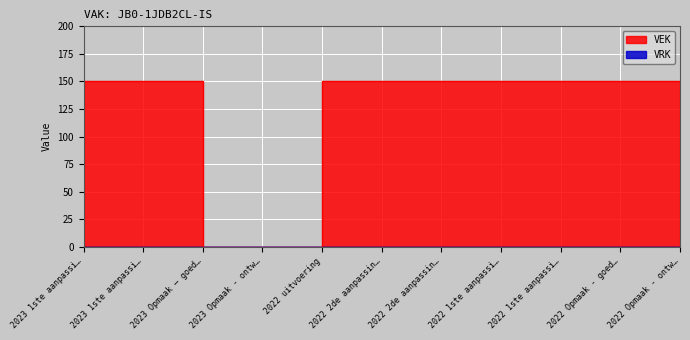

What is the difference between the maximum and second lowest values?

150